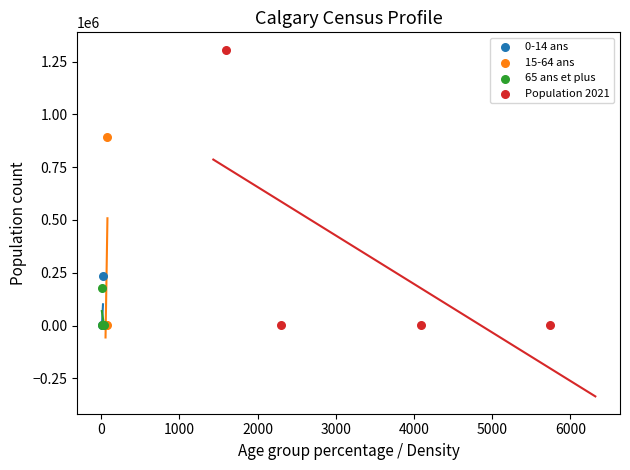

Which series has the widest spread of Y values?

Population 2021